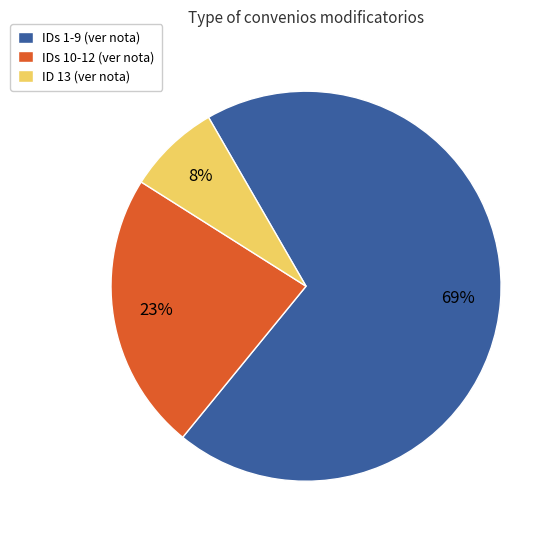

To the nearest percent, what portion does ID 13 (ver nota) represent?

8%